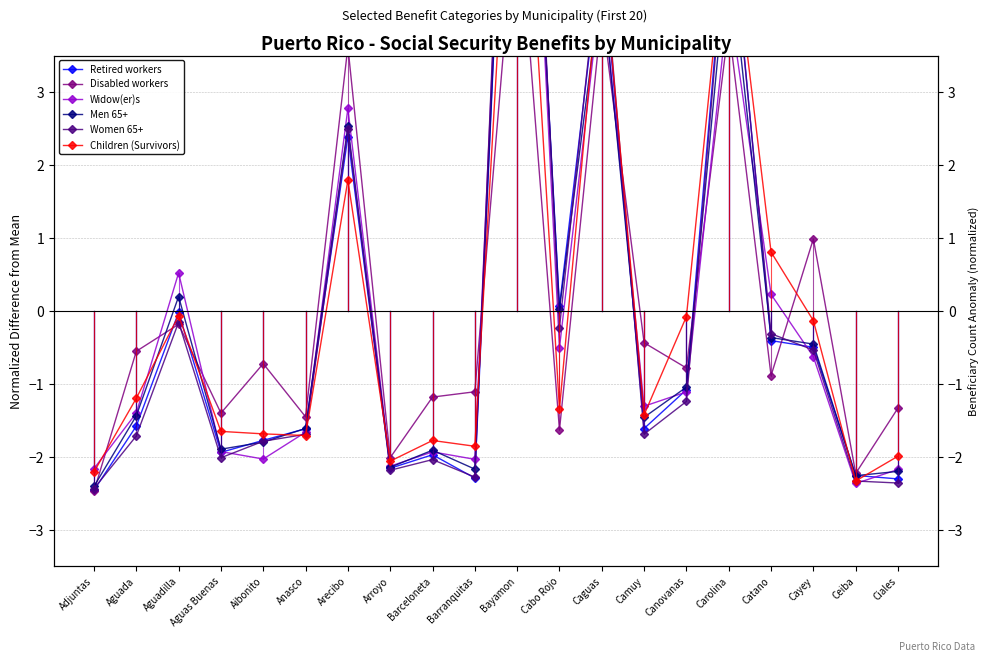

True or false: Children (Survivors) has a value of -3.3 at Barranquitas.

False